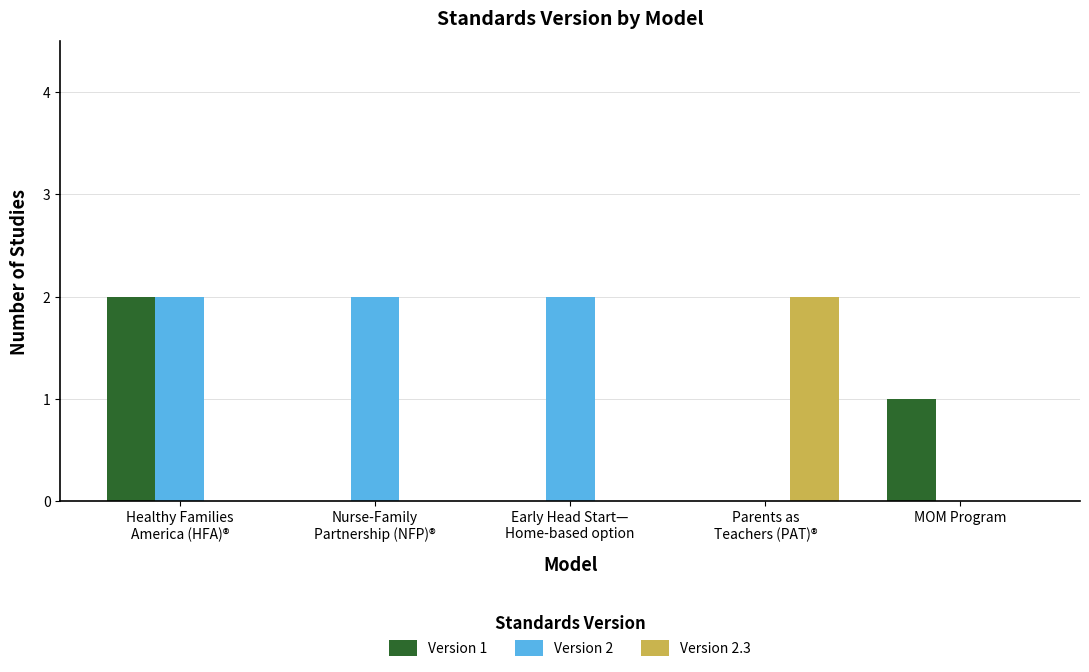

Which series has the largest total across all categories?

Version 2